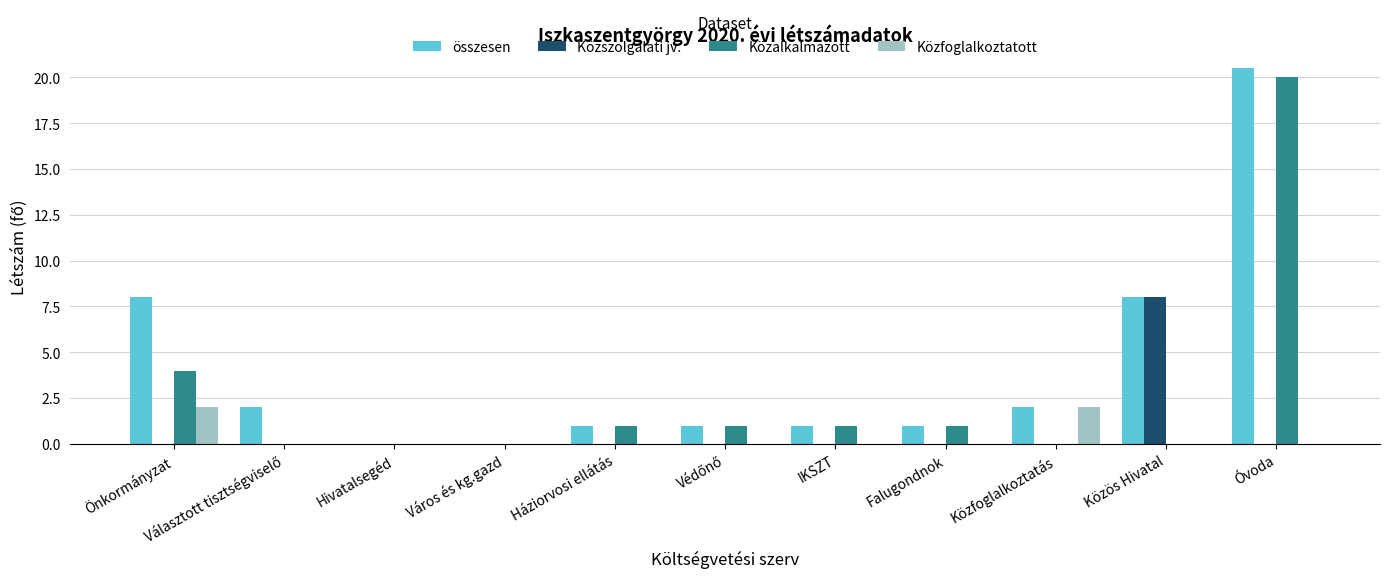

What is the maximum value shown in the chart?

20.5